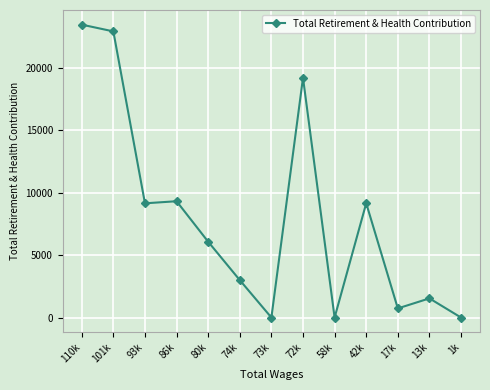

True or false: the data shows 6068 at 80k.

True